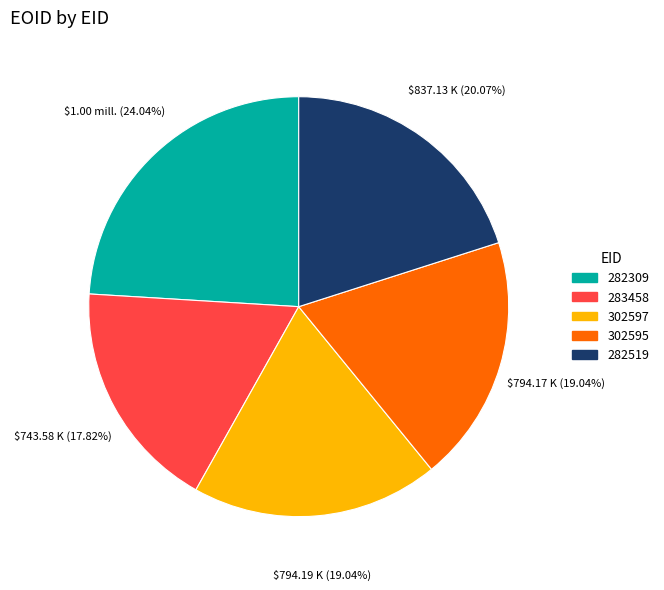

To the nearest percent, what is the difference between the largest and smallest slice percentages?

6%